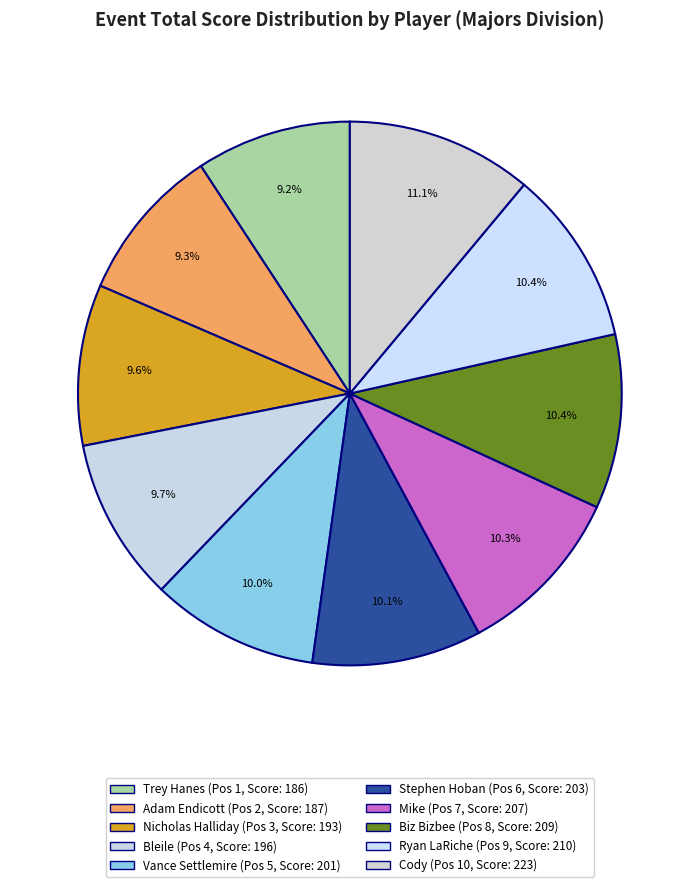

Rank the categories by value from highest to lowest.

Cody, Ryan LaRiche, Biz Bizbee, Mike, Stephen Hoban, Vance Settlemire, Bleile, Nicholas Halliday, Adam Endicott, Trey Hanes